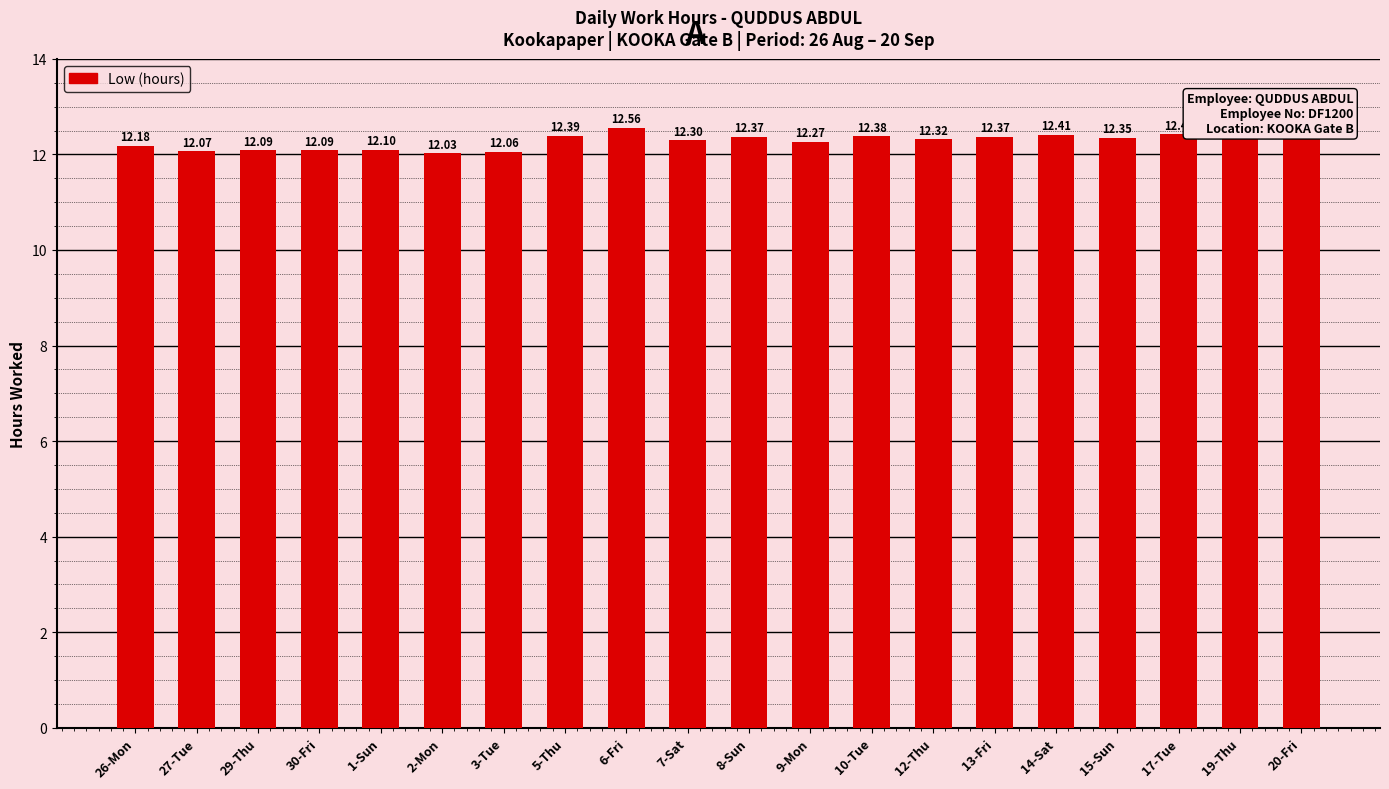

What is the label of the 7th bar from the left?

3-Tue